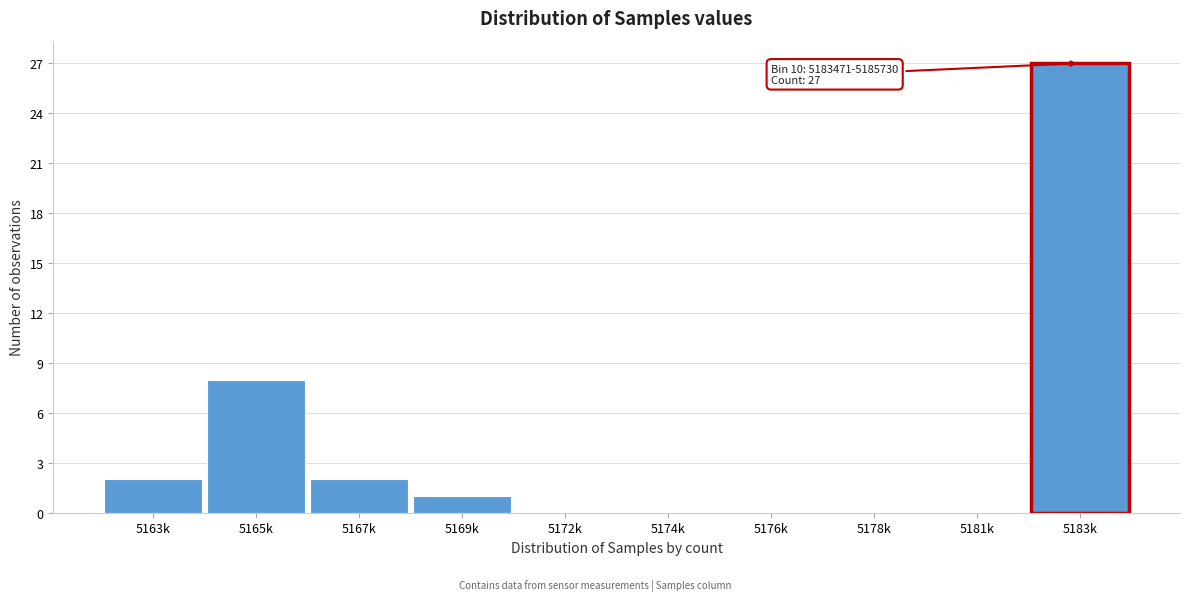

Reading left to right, what are all the values shown in this chart?

5163k=2	5165k=8	5167k=2	5169k=1	5172k=0	5174k=0	5176k=0	5178k=0	5181k=0	5183k=27